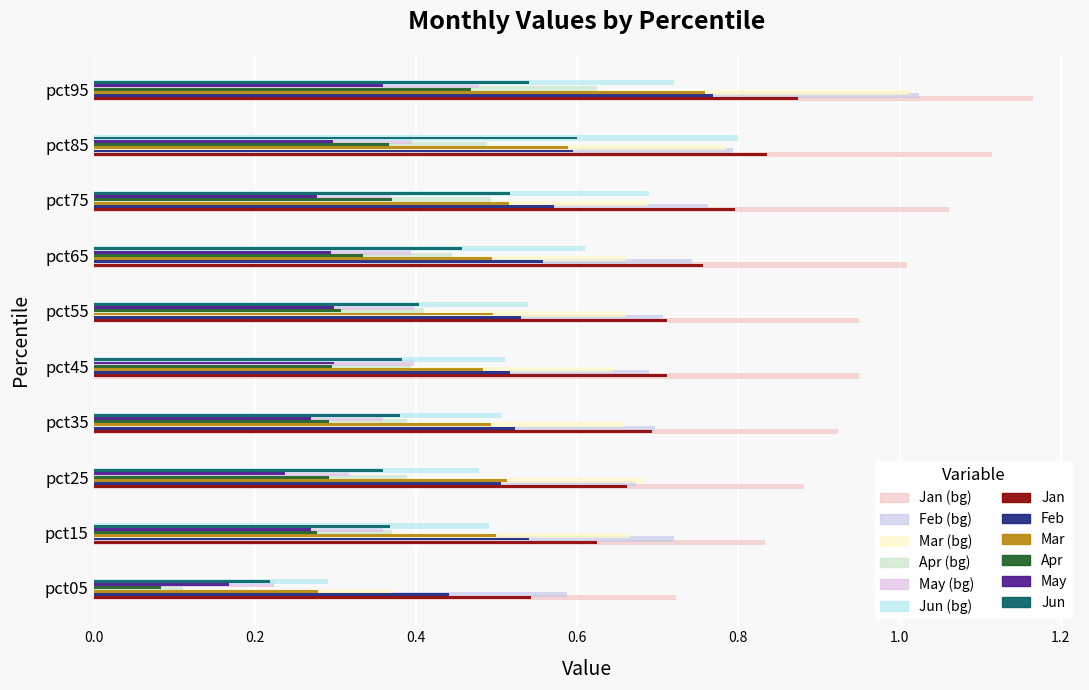

Reading right to left, transcribe all the data shown in this chart.

Jan: pct95=1.2	pct85=1.1	pct75=1.1	pct65=1.0	pct55=0.9	pct45=0.9	pct35=0.9	pct25=0.9	pct15=0.8	pct05=0.7
Feb: pct95=1.0	pct85=0.8	pct75=0.8	pct65=0.7	pct55=0.7	pct45=0.7	pct35=0.7	pct25=0.7	pct15=0.7	pct05=0.6
Mar: pct95=1.0	pct85=0.8	pct75=0.7	pct65=0.7	pct55=0.7	pct45=0.6	pct35=0.7	pct25=0.7	pct15=0.7	pct05=0.4
Apr: pct95=0.6	pct85=0.5	pct75=0.5	pct65=0.4	pct55=0.4	pct45=0.4	pct35=0.4	pct25=0.4	pct15=0.4	pct05=0.1
May: pct95=0.4	pct85=0.3	pct75=0.3	pct65=0.3	pct55=0.3	pct45=0.3	pct35=0.3	pct25=0.2	pct15=0.3	pct05=0.2
Jun: pct95=0.7	pct85=0.8	pct75=0.7	pct65=0.6	pct55=0.5	pct45=0.5	pct35=0.5	pct25=0.5	pct15=0.5	pct05=0.3